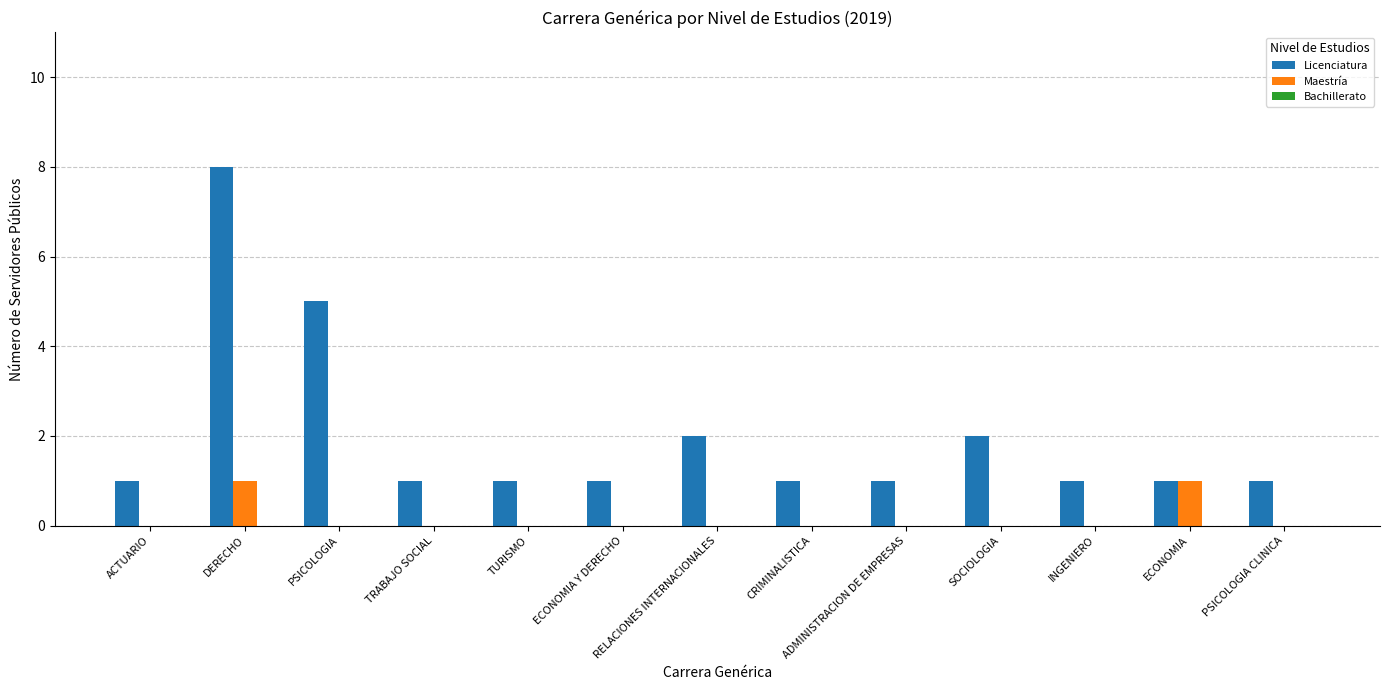

What is the highest value of the Licenciatura series?

8